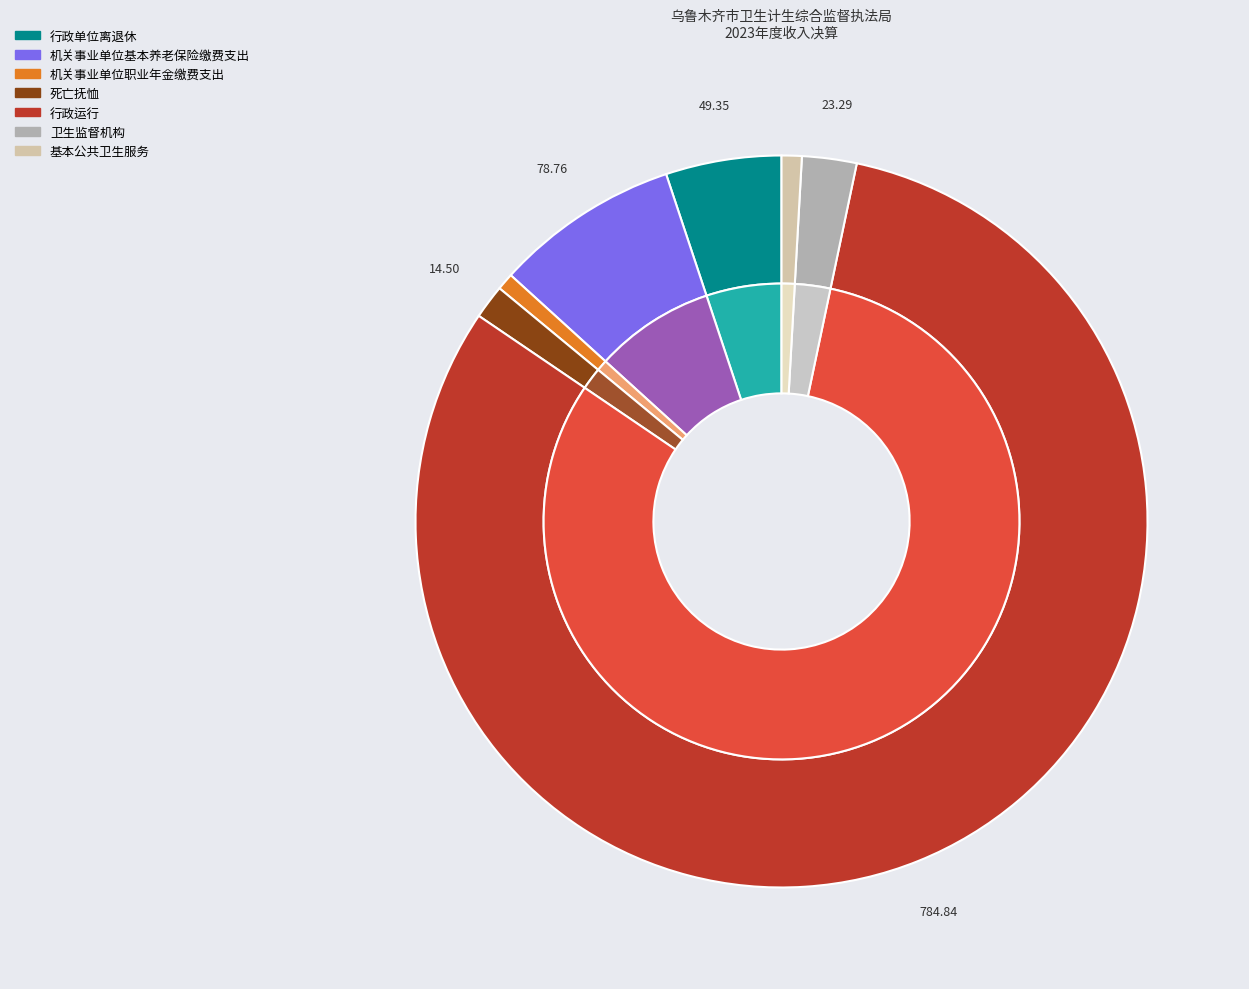

Count the number of slices in the pie.

7